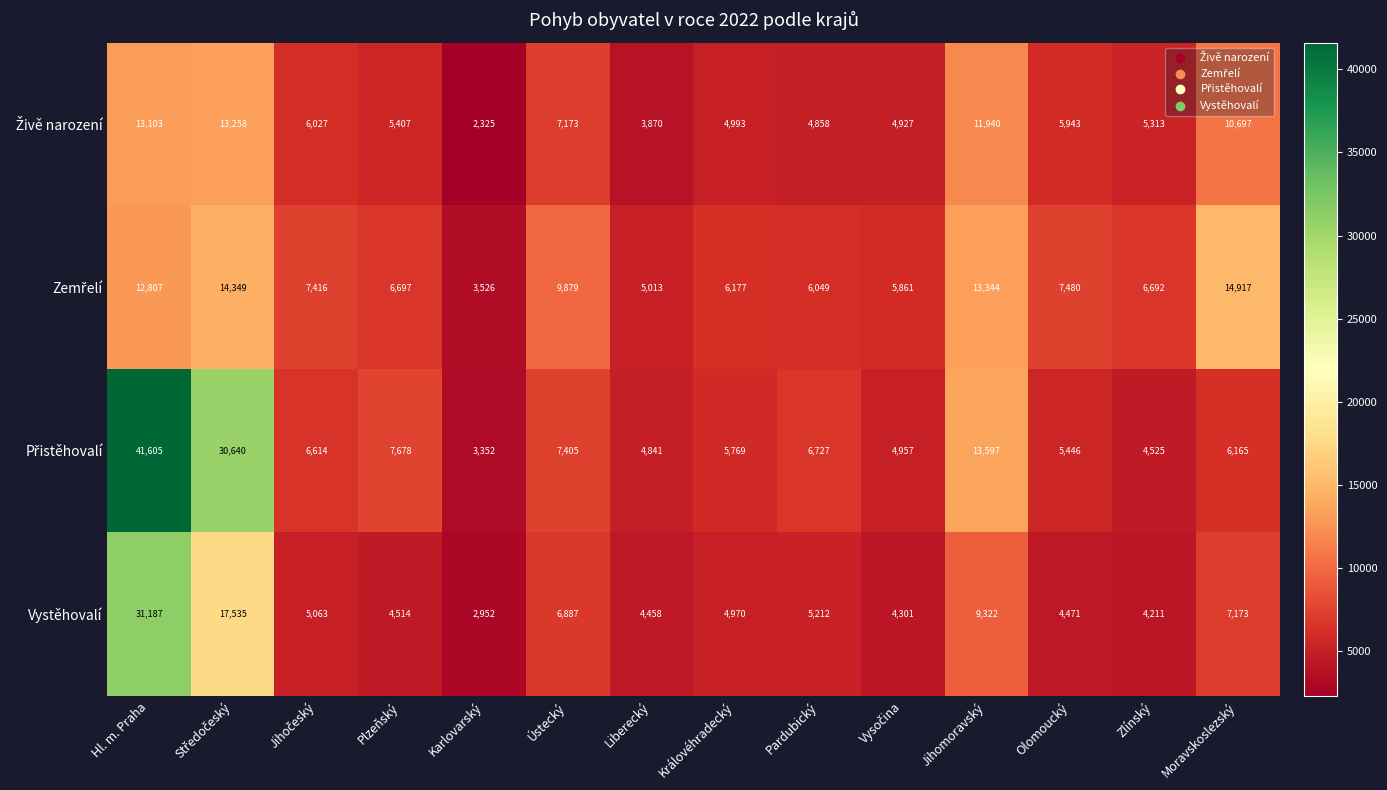

What is the spread (max minus min) of values at Pardubický?

1869